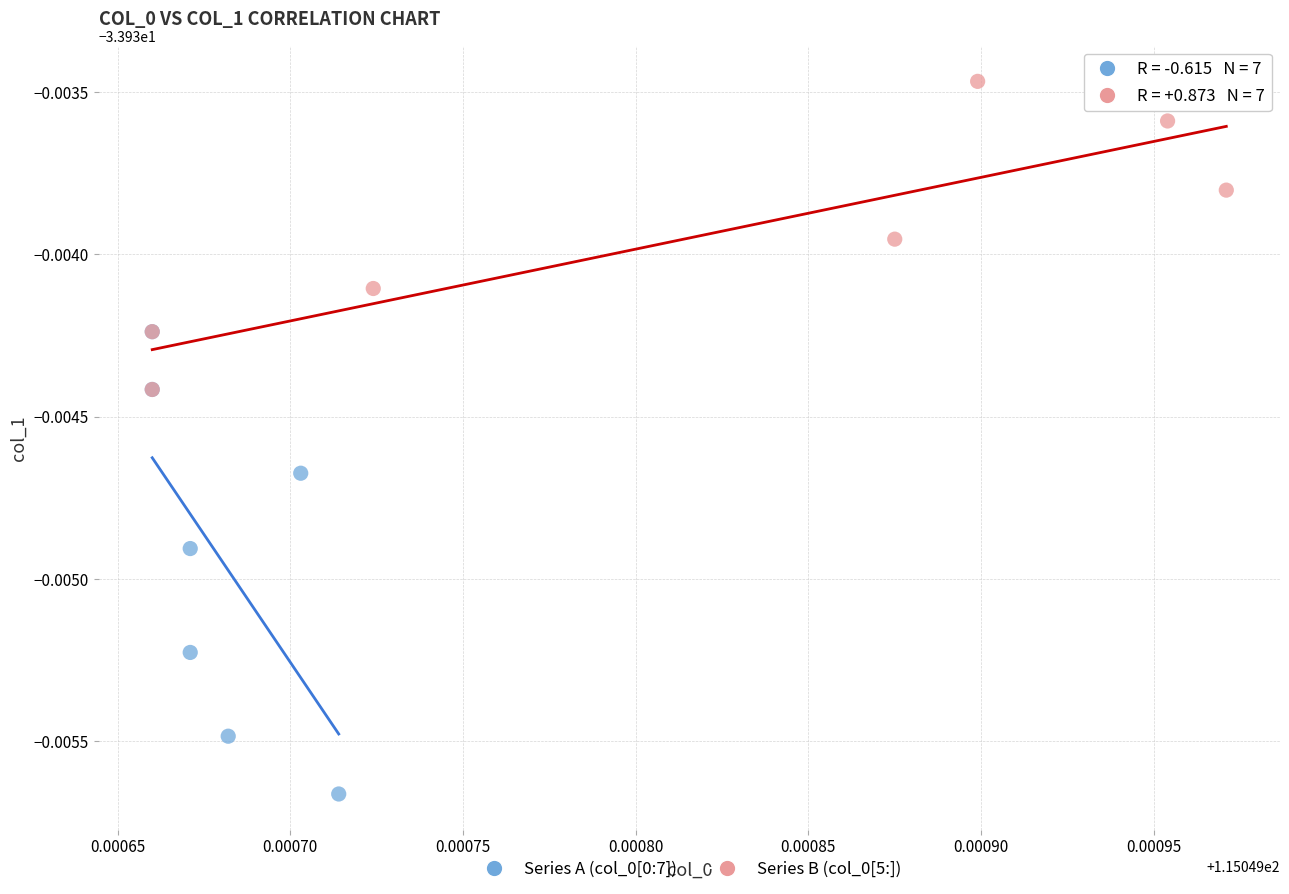

Which series has the widest spread of Y values?

Series A (col_0[0:7])